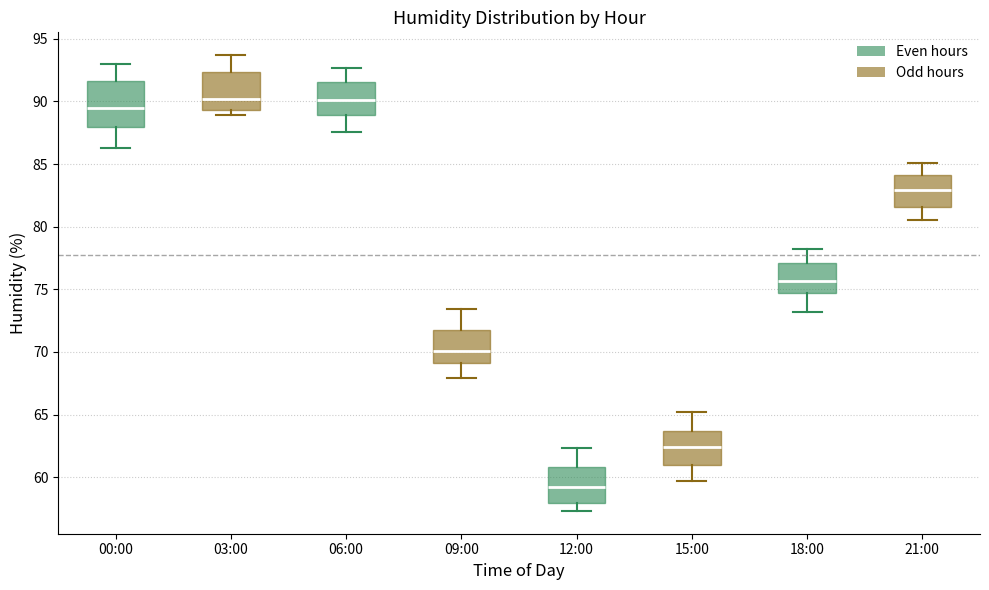

Reading left to right, transcribe this box plot: for each box, give where its median line is, the range the box spans, and where its two whiskers end, as read against the y-axis. The values are not printed on the chart, so give them approximately, as read against the axis.

00:00: median 89.5, box 88.0 to 91.5, whiskers 86.5 to 93.0
03:00: median 90.0, box 89.5 to 92.5, whiskers 89.0 to 93.5
06:00: median 90.0, box 89.0 to 91.5, whiskers 87.5 to 92.5
09:00: median 70.0, box 69.0 to 72.0, whiskers 68.0 to 73.5
12:00: median 59.0, box 58.0 to 61.0, whiskers 57.5 to 62.5
15:00: median 62.5, box 61.0 to 63.5, whiskers 59.5 to 65.0
18:00: median 75.5, box 74.5 to 77.0, whiskers 73.0 to 78.0
21:00: median 83.0, box 81.5 to 84.0, whiskers 80.5 to 85.0